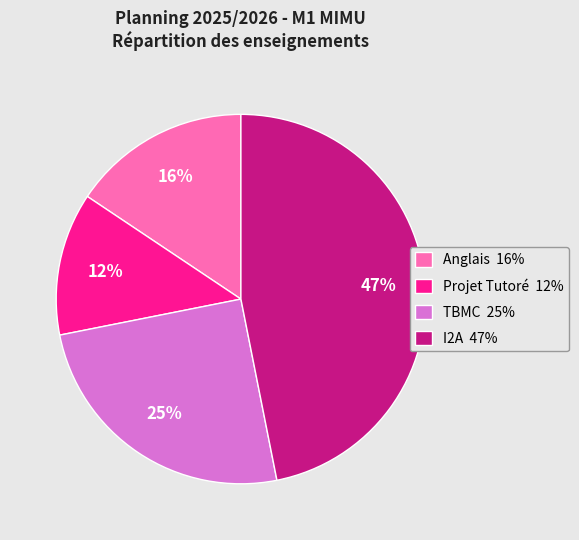

To the nearest percent, what is the combined percentage of Projet Tutoré 12% and I2A 47%?

59%